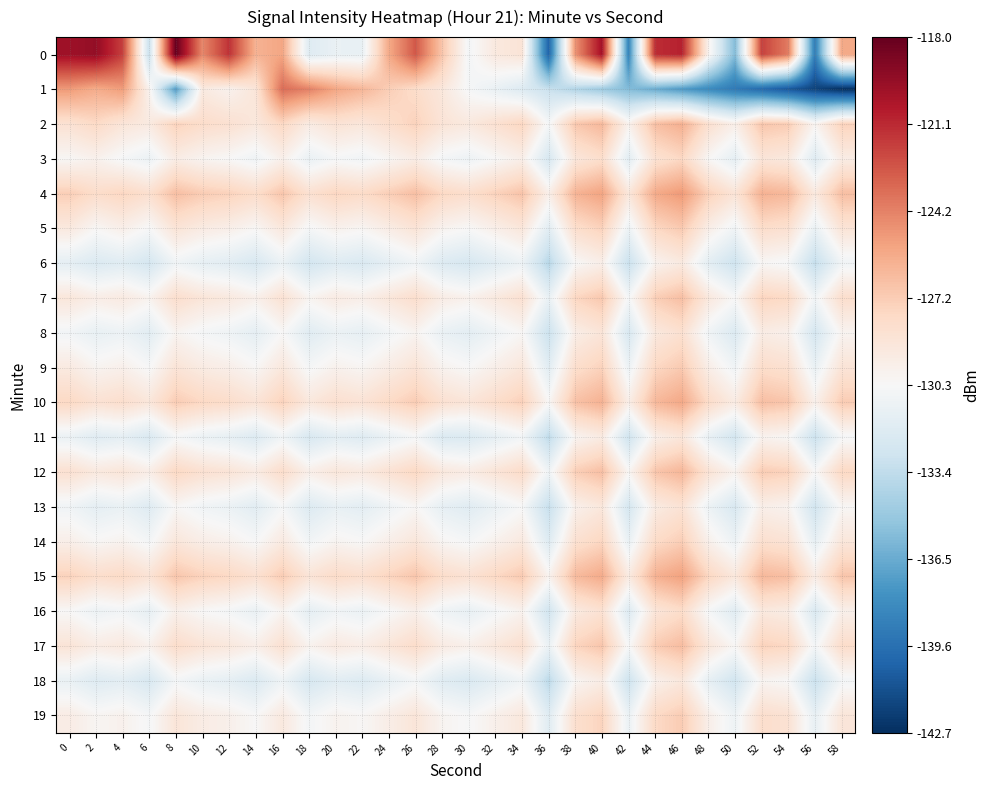

Reading left to right, what are all the values shown in this chart?

0: 0=-119.8	2=-119.5	4=-121.8	6=-133.1	8=-118.0	10=-124.4	12=-121.4	14=-126.0	16=-125.5	18=-131.9	20=-131.2	22=-131.2	24=-125.7	26=-122.7	28=-126.9	30=-130.6	32=-129.1	34=-128.7	36=-140.2	38=-124.8	40=-120.0	42=-138.5	44=-121.2	46=-120.8	48=-129.8	50=-135.7	52=-121.9	54=-123.9	56=-138.9	58=-125.6
1: 0=-125.1	2=-125.8	4=-125.2	6=-129.8	8=-137.3	10=-129.2	12=-129.8	14=-128.8	16=-123.4	18=-124.1	20=-125.5	22=-126.2	24=-127.3	26=-128.1	28=-129.0	30=-130.5	32=-131.2	34=-132.0	36=-133.1	38=-134.0	40=-134.8	42=-135.7	44=-136.5	46=-137.4	48=-138.2	50=-139.1	52=-140.0	54=-140.9	56=-141.8	58=-142.7
2: 0=-128.5	2=-127.9	4=-128.8	6=-129.2	8=-127.5	10=-128.1	12=-128.4	14=-129.0	16=-127.8	18=-129.3	20=-128.6	22=-128.9	24=-128.2	26=-127.5	28=-128.7	30=-129.1	32=-128.4	34=-127.7	36=-130.5	38=-127.0	40=-126.3	42=-129.8	44=-126.6	46=-125.9	48=-128.3	50=-129.6	52=-126.9	54=-127.2	56=-130.0	58=-127.5
3: 0=-130.2	2=-129.8	4=-130.5	6=-131.1	8=-129.4	10=-130.0	12=-130.3	14=-130.9	16=-129.7	18=-131.2	20=-130.5	22=-130.8	24=-130.1	26=-129.4	28=-130.6	30=-131.0	32=-130.3	34=-129.6	36=-132.4	38=-128.9	40=-128.2	42=-131.7	44=-128.5	46=-127.8	48=-130.2	50=-131.5	52=-128.8	54=-129.1	56=-131.9	58=-129.4
4: 0=-127.3	2=-128.1	4=-127.7	6=-128.3	8=-126.6	10=-127.2	12=-127.5	14=-128.1	16=-126.9	18=-128.4	20=-127.7	22=-128.0	24=-127.3	26=-126.6	28=-127.8	30=-128.2	32=-127.5	34=-126.8	36=-129.6	38=-126.1	40=-125.4	42=-128.9	44=-125.7	46=-125.0	48=-127.4	50=-128.7	52=-126.0	54=-126.3	56=-129.1	58=-126.6
5: 0=-129.1	2=-130.2	4=-129.6	6=-130.4	8=-128.7	10=-129.3	12=-129.6	14=-130.2	16=-129.0	18=-130.5	20=-129.8	22=-130.1	24=-129.4	26=-128.7	28=-129.9	30=-130.3	32=-129.6	34=-128.9	36=-131.7	38=-128.2	40=-127.5	42=-131.0	44=-127.8	46=-127.1	48=-129.5	50=-130.8	52=-128.1	54=-128.4	56=-131.2	58=-128.7
6: 0=-131.5	2=-132.1	4=-131.8	6=-132.5	8=-130.8	10=-131.4	12=-131.7	14=-132.3	16=-131.1	18=-132.6	20=-131.9	22=-132.2	24=-131.5	26=-130.8	28=-132.0	30=-132.4	32=-131.7	34=-131.0	36=-133.8	38=-130.3	40=-129.6	42=-133.1	44=-129.9	46=-129.2	48=-131.6	50=-132.9	52=-130.2	54=-130.5	56=-133.3	58=-130.8
7: 0=-128.9	2=-129.5	4=-129.2	6=-129.9	8=-128.2	10=-128.8	12=-129.1	14=-129.7	16=-128.5	18=-130.0	20=-129.3	22=-129.6	24=-128.9	26=-128.2	28=-129.4	30=-129.8	32=-129.1	34=-128.4	36=-131.2	38=-127.7	40=-127.0	42=-130.5	44=-127.3	46=-126.6	48=-129.0	50=-130.3	52=-127.6	54=-127.9	56=-130.7	58=-128.2
8: 0=-130.7	2=-131.3	4=-131.0	6=-131.7	8=-130.0	10=-130.6	12=-130.9	14=-131.5	16=-130.3	18=-131.8	20=-131.1	22=-131.4	24=-130.7	26=-130.0	28=-131.2	30=-131.6	32=-130.9	34=-130.2	36=-133.0	38=-129.5	40=-128.8	42=-132.3	44=-129.1	46=-128.4	48=-130.8	50=-132.1	52=-129.4	54=-129.7	56=-132.5	58=-130.0
9: 0=-129.2	2=-130.0	4=-129.7	6=-130.4	8=-128.7	10=-129.3	12=-129.6	14=-130.2	16=-129.0	18=-130.5	20=-129.8	22=-130.1	24=-129.4	26=-128.7	28=-129.9	30=-130.3	32=-129.6	34=-128.9	36=-131.7	38=-128.2	40=-127.5	42=-131.0	44=-127.8	46=-127.1	48=-129.5	50=-130.8	52=-128.1	54=-128.4	56=-131.2	58=-128.7
10: 0=-127.8	2=-128.5	4=-128.2	6=-128.9	8=-127.2	10=-127.8	12=-128.1	14=-128.7	16=-127.5	18=-129.0	20=-128.3	22=-128.6	24=-127.9	26=-127.2	28=-128.4	30=-128.8	32=-128.1	34=-127.4	36=-130.2	38=-126.7	40=-126.0	42=-129.5	44=-126.3	46=-125.6	48=-128.0	50=-129.3	52=-126.6	54=-126.9	56=-129.7	58=-127.2
11: 0=-131.1	2=-131.8	4=-131.5	6=-132.2	8=-130.5	10=-131.1	12=-131.4	14=-132.0	16=-130.8	18=-132.3	20=-131.6	22=-131.9	24=-131.2	26=-130.5	28=-132.1	30=-132.1	32=-131.4	34=-130.7	36=-133.5	38=-130.0	40=-129.3	42=-132.8	44=-129.6	46=-128.9	48=-131.3	50=-132.6	52=-129.9	54=-130.2	56=-133.0	58=-130.5
12: 0=-128.4	2=-129.1	4=-128.8	6=-129.5	8=-127.8	10=-128.4	12=-128.7	14=-129.3	16=-128.1	18=-129.6	20=-128.9	22=-129.2	24=-128.5	26=-127.8	28=-129.0	30=-129.4	32=-128.7	34=-128.0	36=-130.8	38=-127.3	40=-126.6	42=-130.1	44=-126.9	46=-126.2	48=-128.6	50=-129.9	52=-127.2	54=-127.5	56=-130.3	58=-127.8
13: 0=-130.8	2=-131.5	4=-131.2	6=-131.9	8=-130.2	10=-130.8	12=-131.1	14=-131.7	16=-130.5	18=-132.0	20=-131.3	22=-131.6	24=-130.9	26=-130.2	28=-131.4	30=-131.8	32=-131.1	34=-130.4	36=-133.2	38=-129.7	40=-129.0	42=-132.5	44=-129.3	46=-128.6	48=-131.0	50=-132.3	52=-129.6	54=-129.9	56=-132.7	58=-130.2
14: 0=-129.6	2=-130.2	4=-129.9	6=-130.6	8=-128.9	10=-129.5	12=-129.8	14=-130.4	16=-129.2	18=-130.7	20=-130.0	22=-130.3	24=-129.6	26=-128.9	28=-130.1	30=-130.5	32=-129.8	34=-129.1	36=-131.9	38=-128.4	40=-127.7	42=-131.2	44=-128.0	46=-127.3	48=-129.7	50=-131.0	52=-128.3	54=-128.6	56=-131.4	58=-128.9
15: 0=-127.5	2=-128.2	4=-127.9	6=-128.6	8=-126.9	10=-127.5	12=-127.8	14=-128.4	16=-127.2	18=-128.7	20=-128.0	22=-128.3	24=-127.6	26=-126.9	28=-128.1	30=-128.5	32=-127.8	34=-127.1	36=-129.9	38=-126.4	40=-125.7	42=-129.2	44=-126.0	46=-125.3	48=-127.7	50=-129.0	52=-126.3	54=-126.6	56=-129.4	58=-126.9
16: 0=-130.3	2=-131.0	4=-130.7	6=-131.4	8=-129.7	10=-130.3	12=-130.6	14=-131.2	16=-130.0	18=-131.5	20=-130.8	22=-131.1	24=-130.4	26=-129.7	28=-130.9	30=-131.3	32=-130.6	34=-129.9	36=-132.7	38=-129.2	40=-128.5	42=-132.0	44=-128.8	46=-128.1	48=-130.5	50=-131.8	52=-129.1	54=-129.4	56=-132.2	58=-129.7
17: 0=-128.7	2=-129.4	4=-129.1	6=-129.8	8=-128.1	10=-128.7	12=-129.0	14=-129.6	16=-128.4	18=-129.9	20=-129.2	22=-129.5	24=-128.8	26=-128.1	28=-129.3	30=-129.7	32=-129.0	34=-128.3	36=-131.1	38=-127.6	40=-126.9	42=-130.4	44=-127.2	46=-126.5	48=-128.9	50=-130.2	52=-127.5	54=-127.8	56=-130.6	58=-128.1
18: 0=-131.2	2=-131.9	4=-131.6	6=-132.3	8=-130.6	10=-131.2	12=-131.5	14=-132.1	16=-130.9	18=-132.4	20=-131.7	22=-132.0	24=-131.3	26=-130.6	28=-131.8	30=-132.2	32=-131.5	34=-130.8	36=-133.6	38=-130.1	40=-129.4	42=-132.9	44=-129.7	46=-129.0	48=-131.4	50=-132.7	52=-130.0	54=-130.3	56=-133.1	58=-130.6
19: 0=-129.4	2=-130.1	4=-129.8	6=-130.5	8=-128.8	10=-129.4	12=-129.7	14=-130.3	16=-129.1	18=-130.6	20=-129.9	22=-130.2	24=-129.5	26=-128.8	28=-130.0	30=-130.4	32=-129.7	34=-129.0	36=-131.8	38=-128.3	40=-127.6	42=-131.1	44=-127.9	46=-127.2	48=-129.6	50=-130.9	52=-128.2	54=-128.5	56=-131.3	58=-128.8